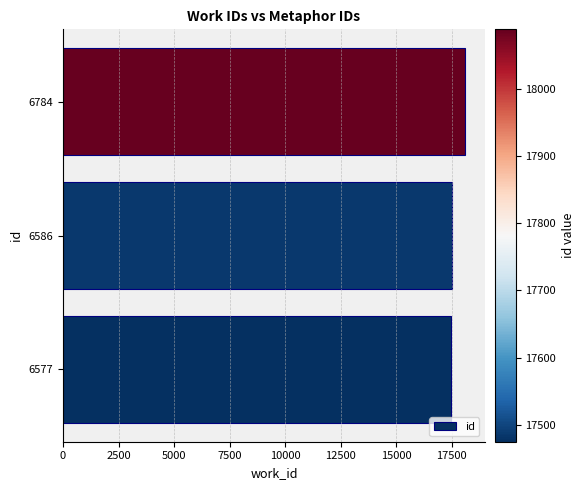

How many values are below 17485?

1